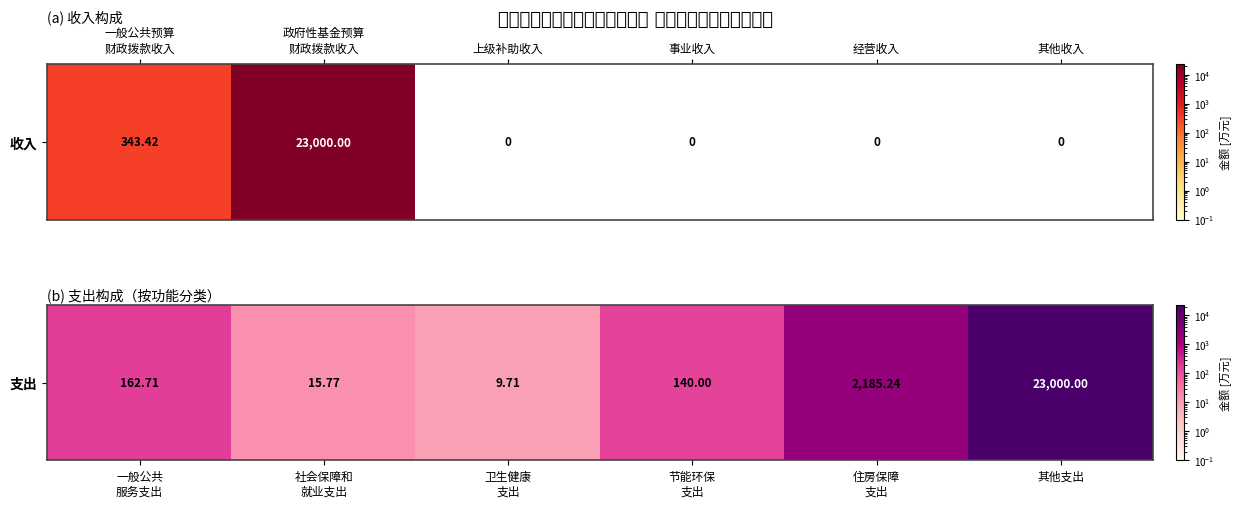

What is the greatest value displayed?

23000.0